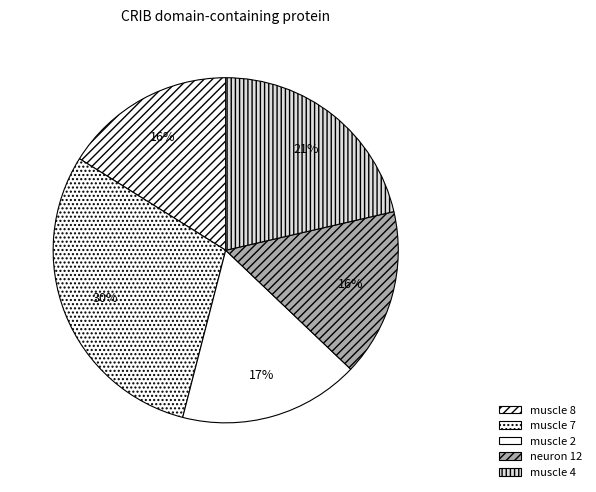

Is neuron 12 the majority of the pie?

No